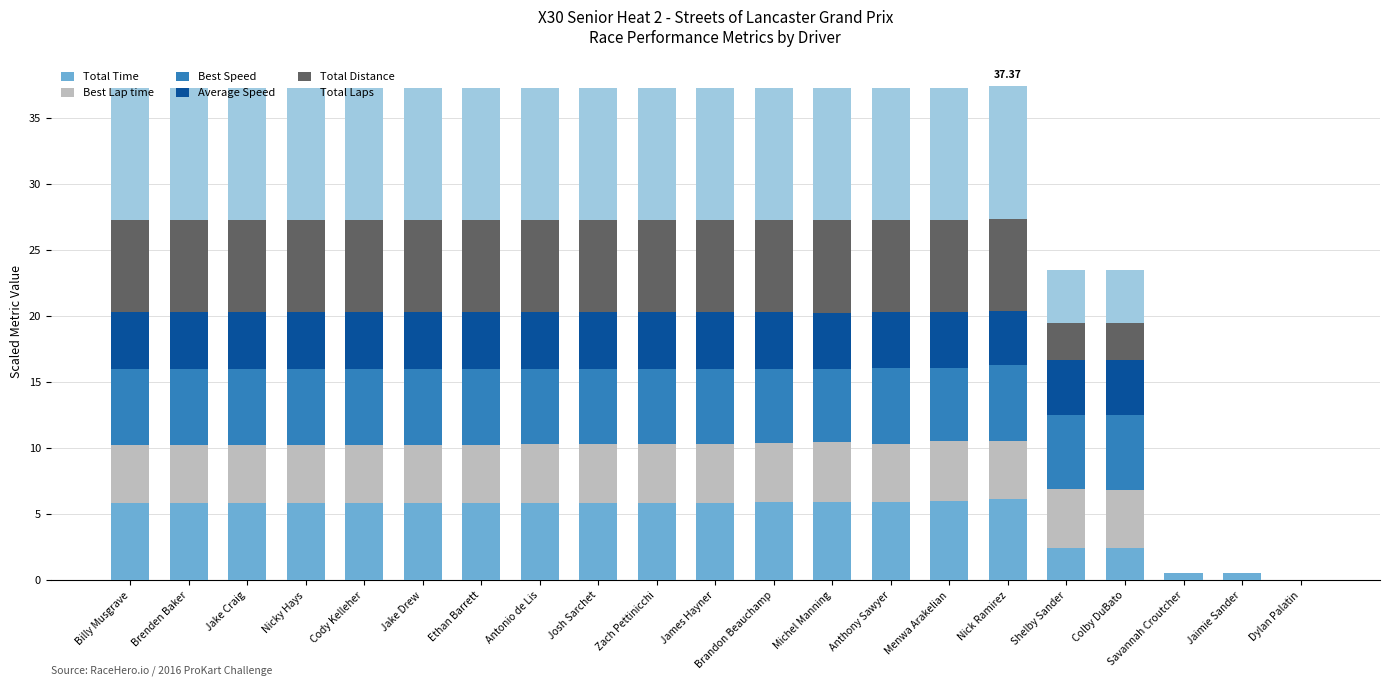

What is the sum of the Total Time values at Jake Craig and Colby DuBato?

8.3